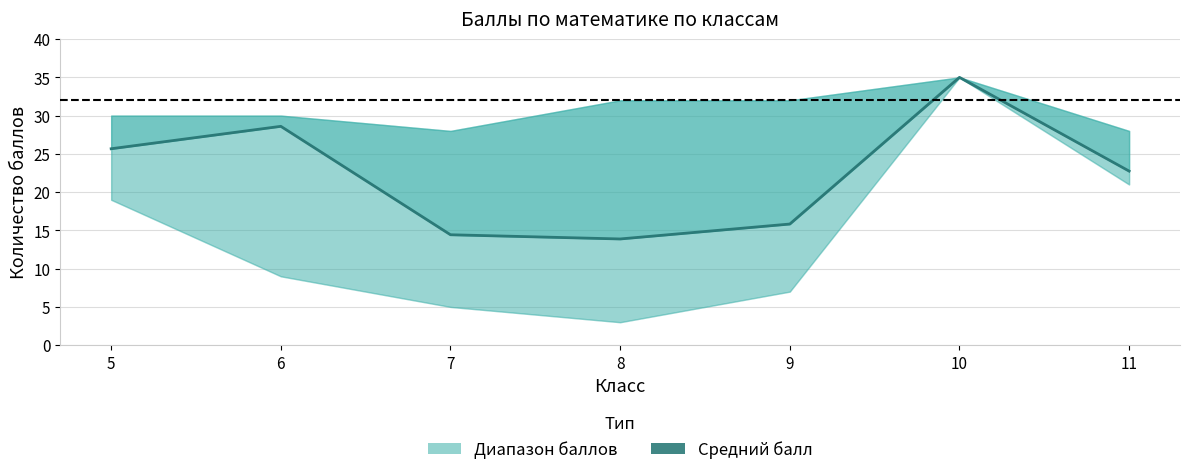

Rank the categories by value from highest to lowest.

10, 6, 5, 11, 9, 7, 8